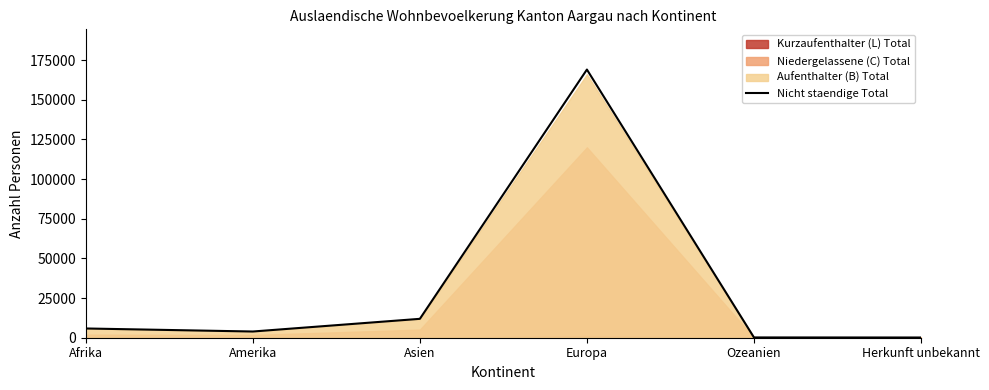

Reading right to left, what are all the values shown in this chart?

Herkunft unbekannt=136	Ozeanien=178	Europa=169059	Asien=11908	Amerika=3915	Afrika=5830